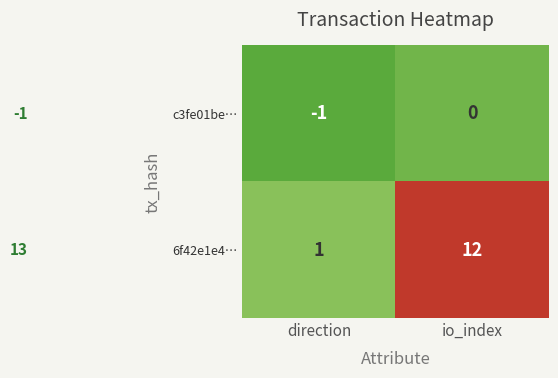

Reading right to left, extract all data points from this chart.

c3fe01be…: 0	-1
6f42e1e4…: 12	1